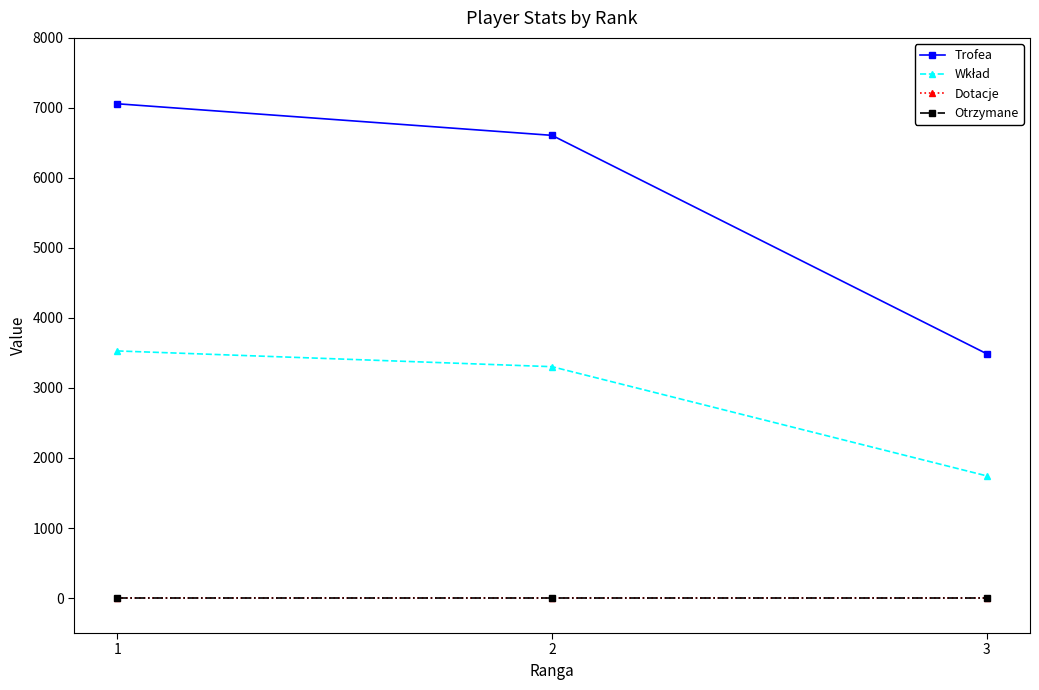

Count the number of categories in the chart.

3